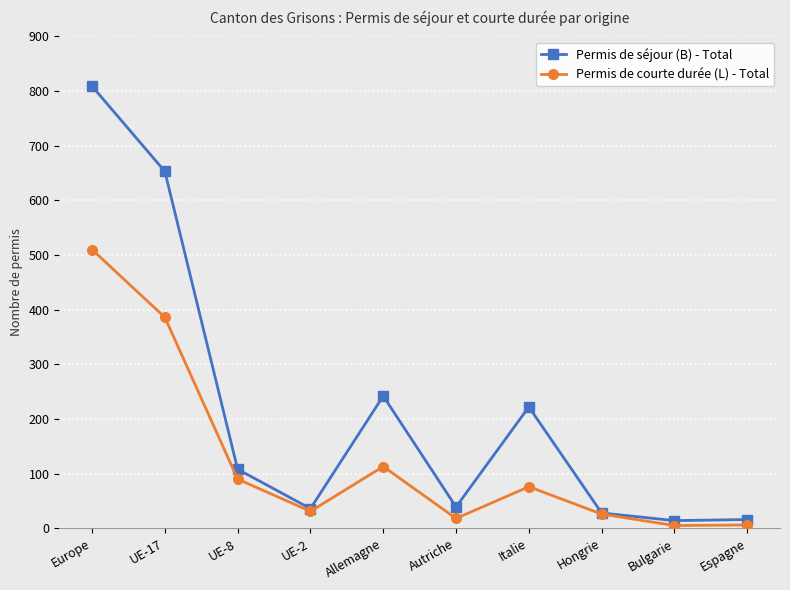

True or false: Permis de séjour (B) - Total has a value of 14 at Bulgarie.

True